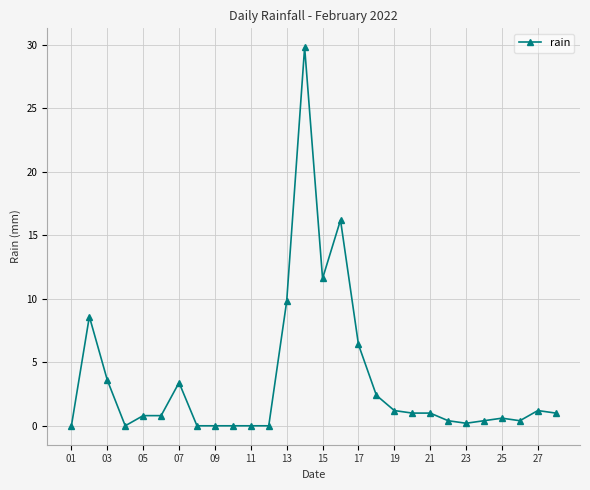

What is the sum of all values?

100.8